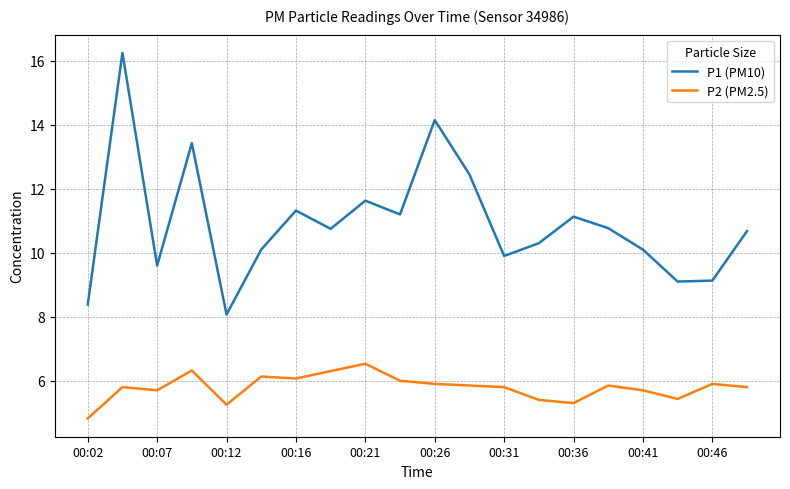

Which series has the largest total across all categories?

P1 (PM10)